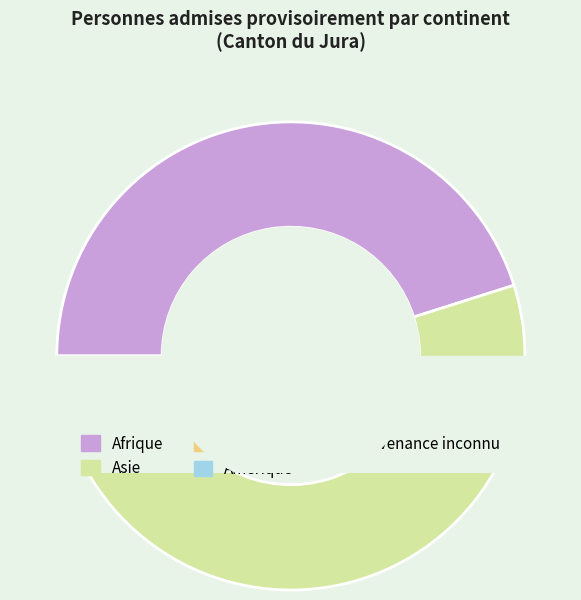

Does Amérique account for over 50% of the chart?

No